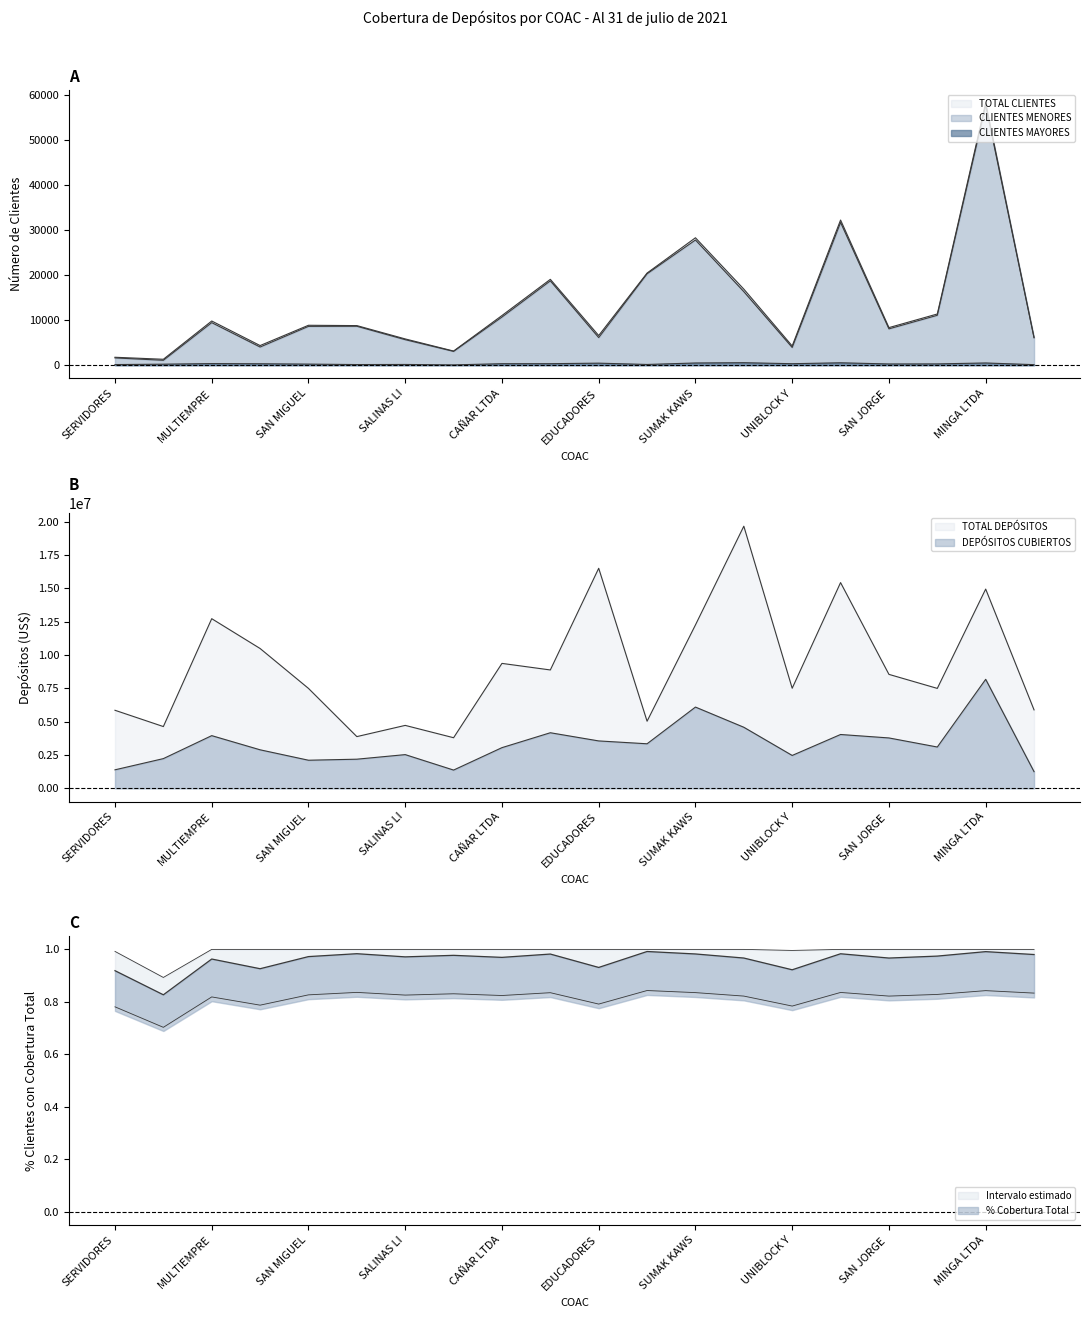

What is the difference between the highest and lowest values at SAN MIGUEL?

8616